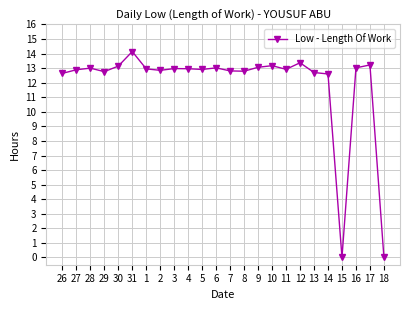

What position from the left is 8?

14